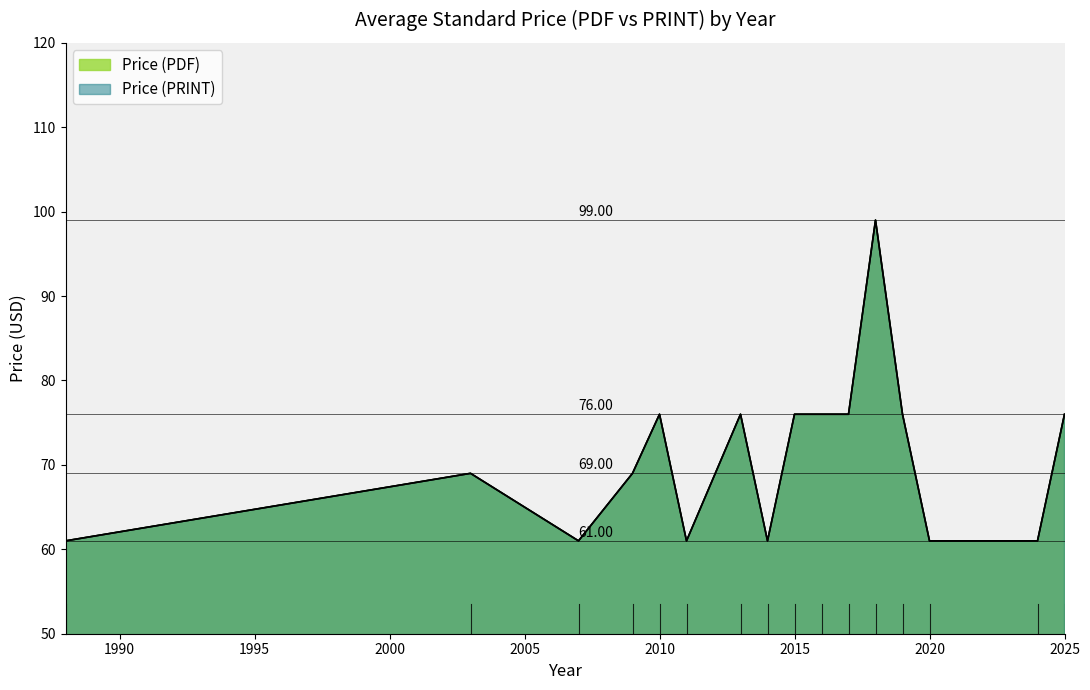

How many lines are shown in the chart?

2